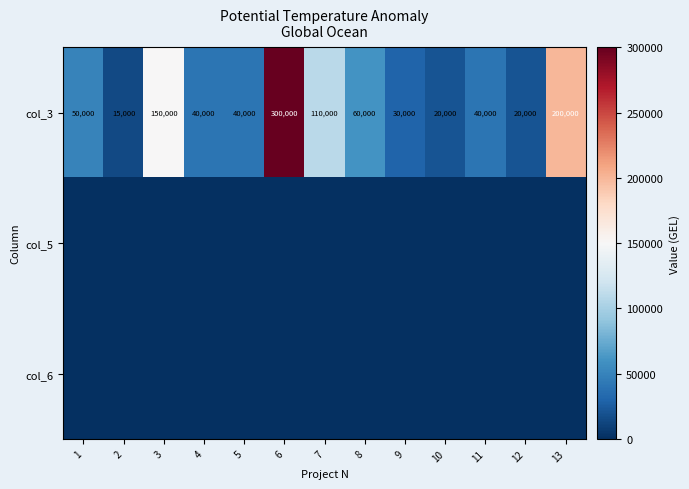

Which label corresponds to the smallest value in the chart?

1